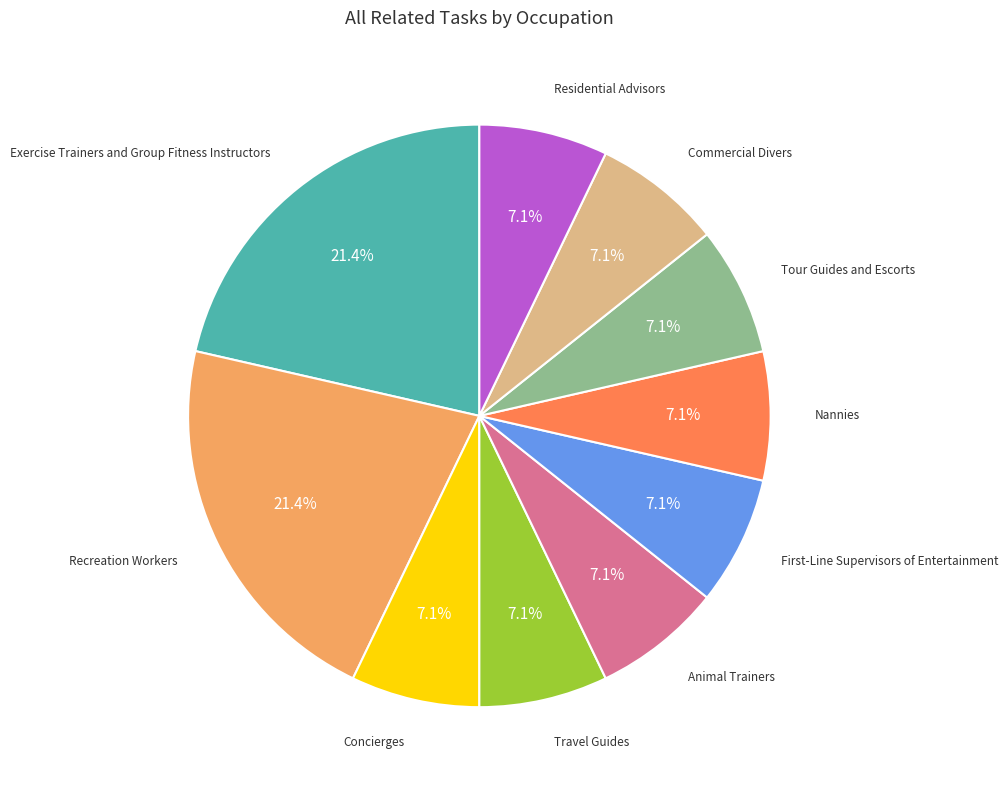

Does any single category account for the majority?

No